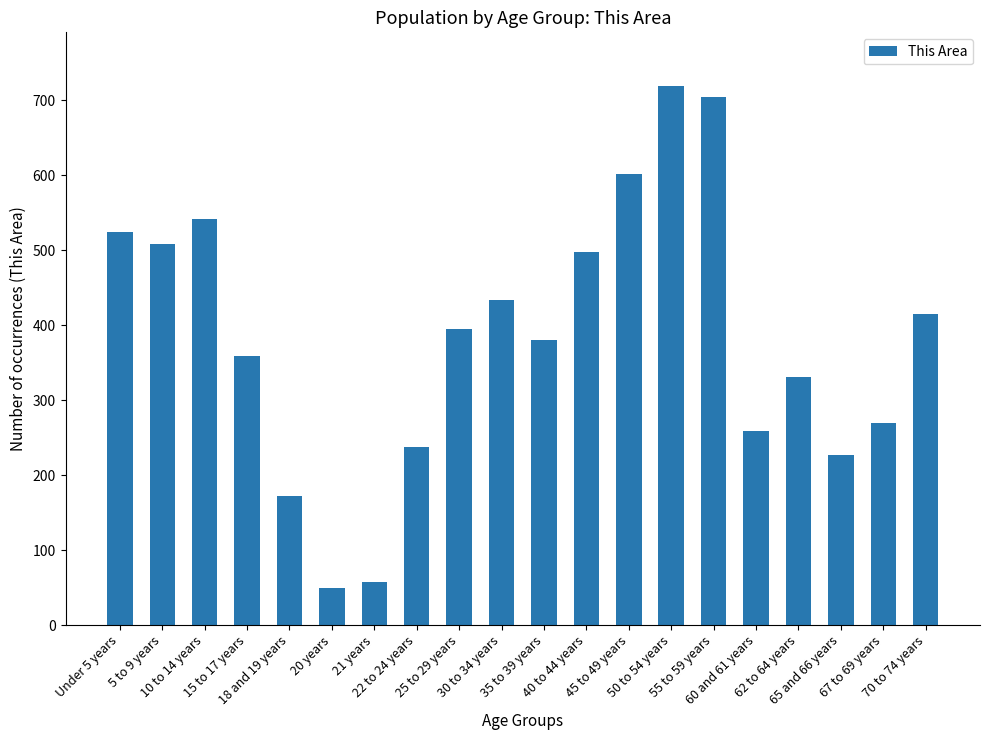

What is the difference between the maximum and minimum values?

669